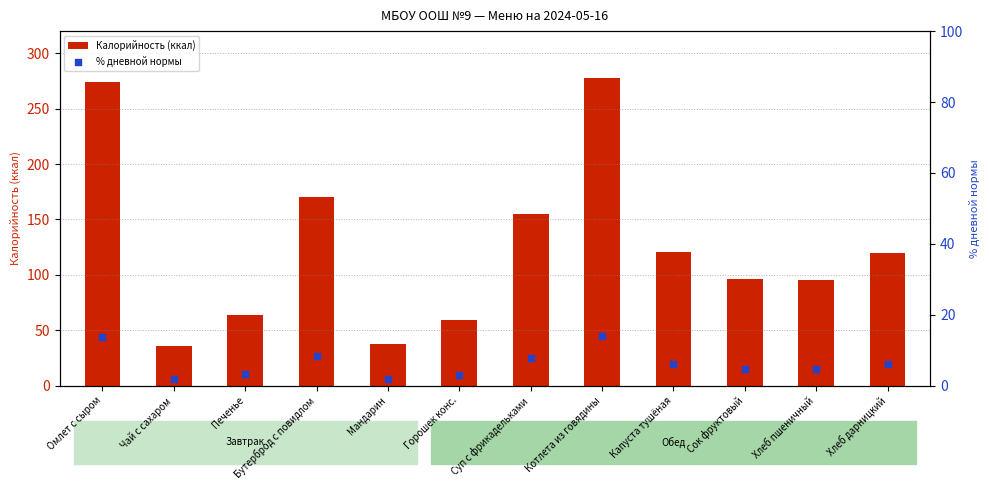

What is the total value across all series at Капуста тушёная?

127.0